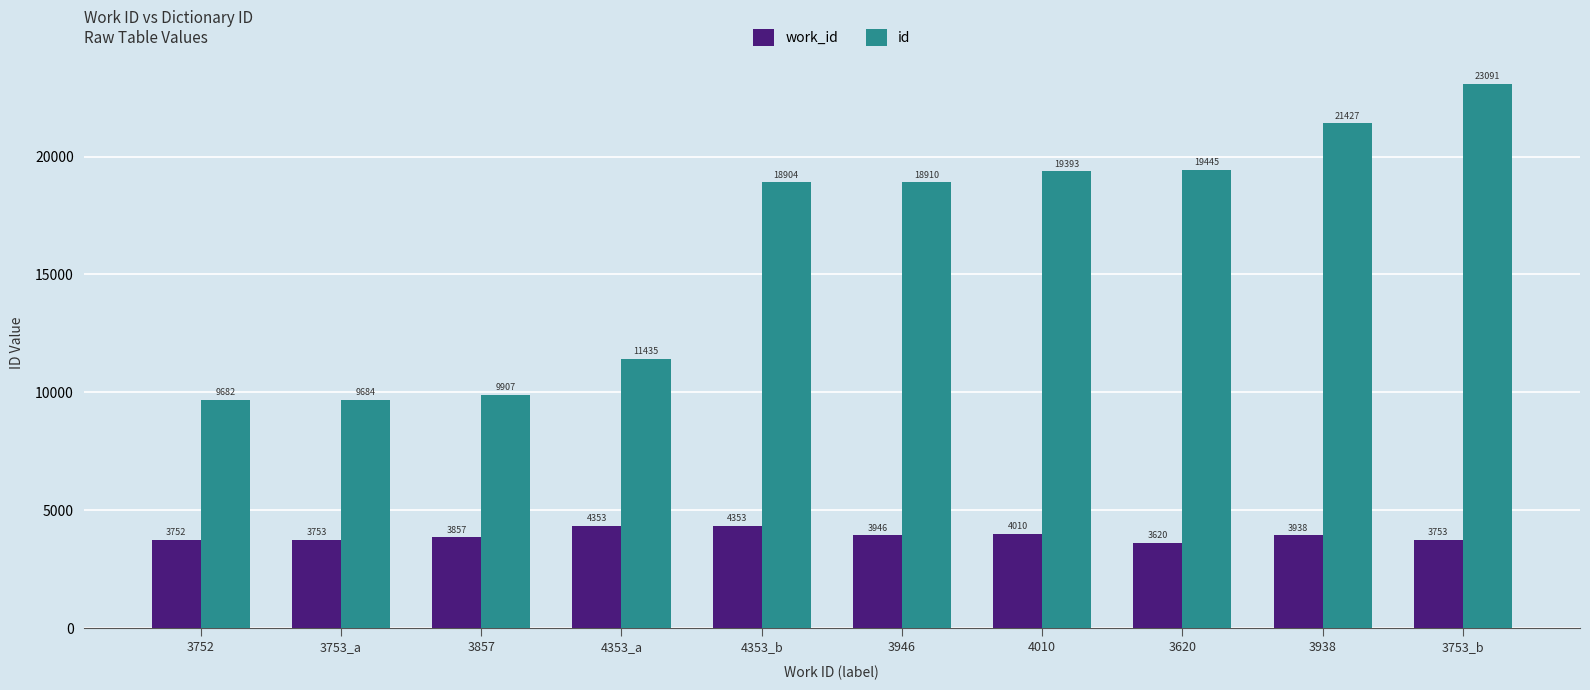

Reading left to right, extract all data points from this chart.

work_id: 3752	3753	3857	4353	4353	3946	4010	3620	3938	3753
id: 9682	9684	9907	11435	18904	18910	19393	19445	21427	23091